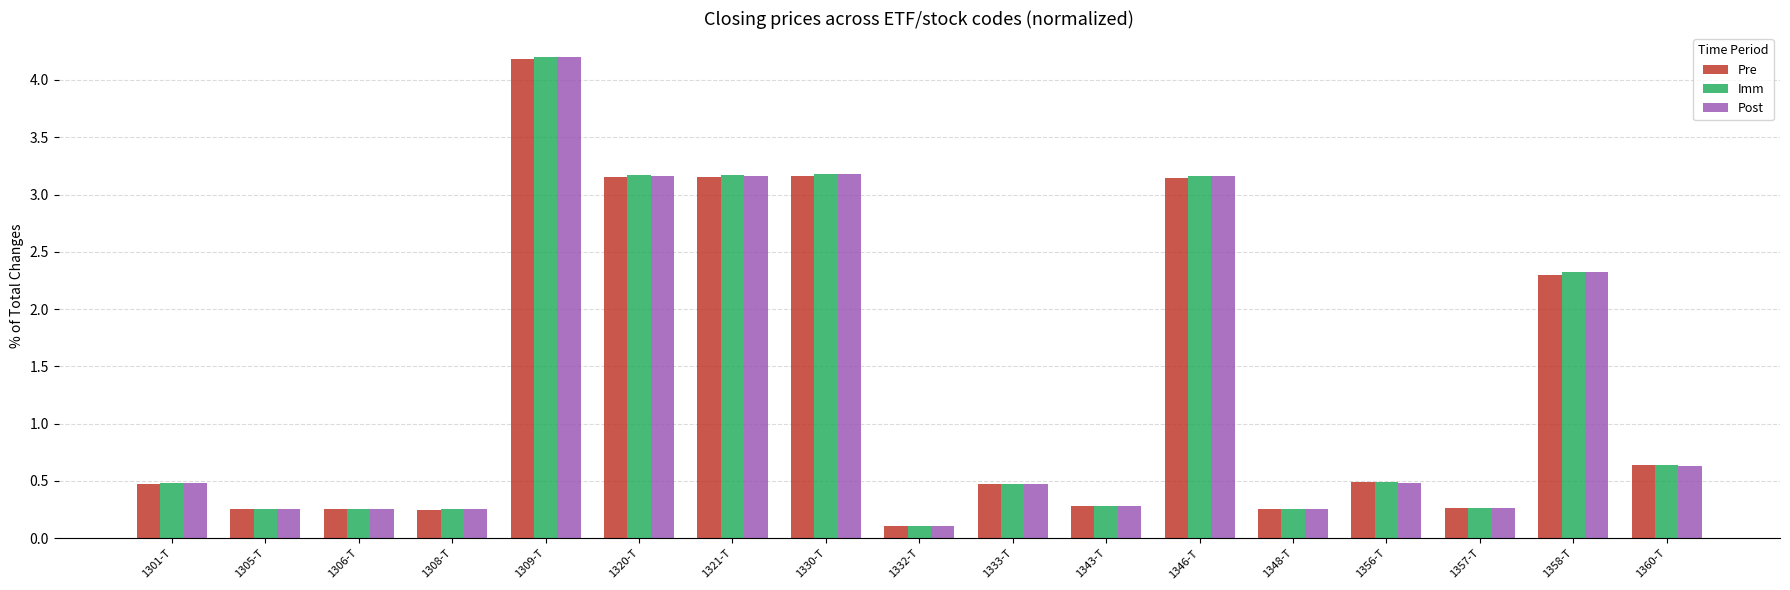

True or false: Pre has a value of 2.3 at 1358-T.

True